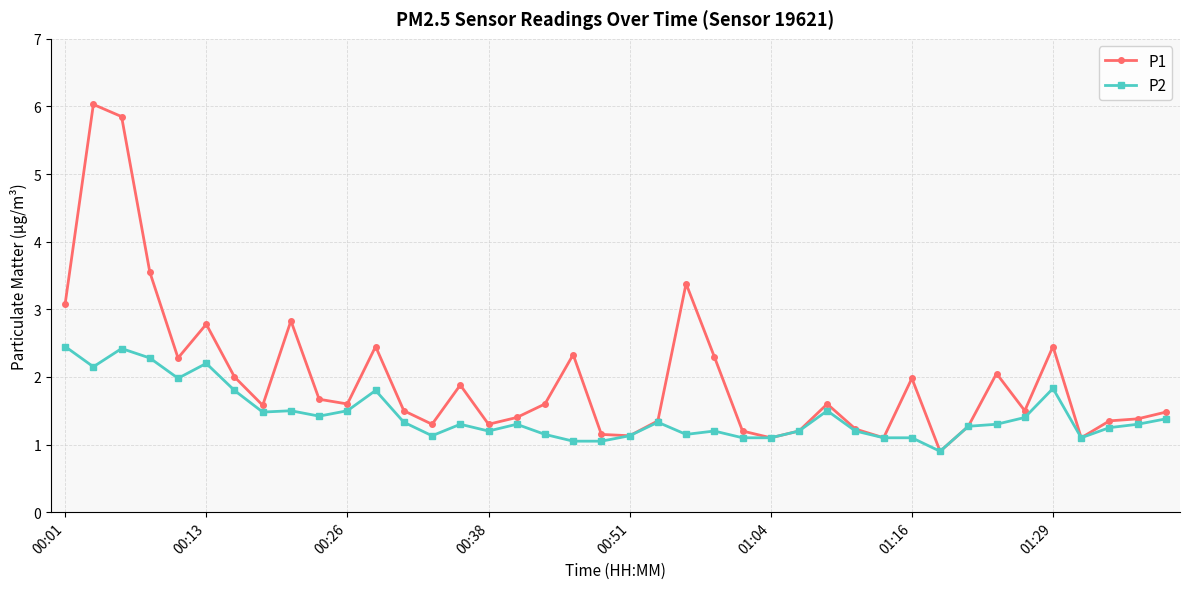

Which series has the largest total across all categories?

P1